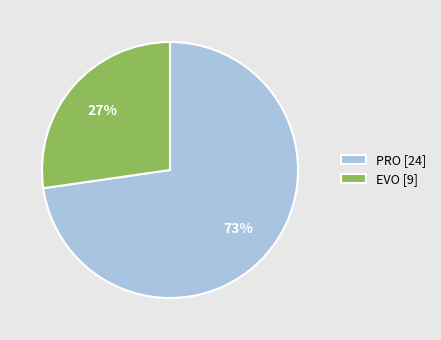

Rank the categories by value from lowest to highest.

EVO, PRO